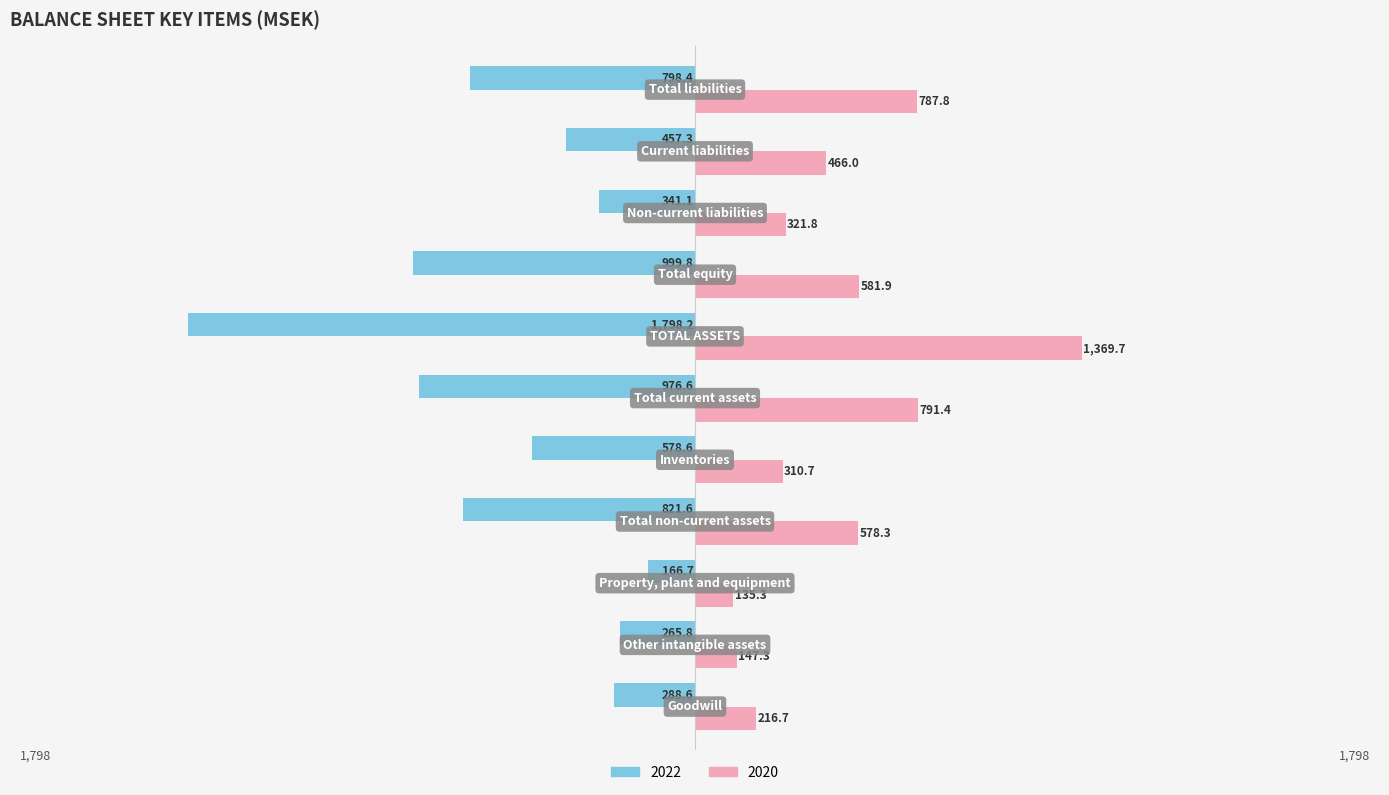

What is the difference between the maximum and minimum values in the 2022 series?

1631.5